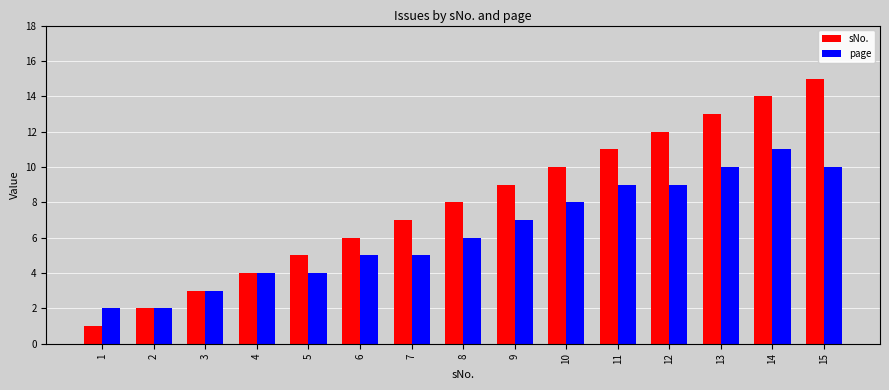

List the series in order of their overall mean, lowest first.

page, sNo.